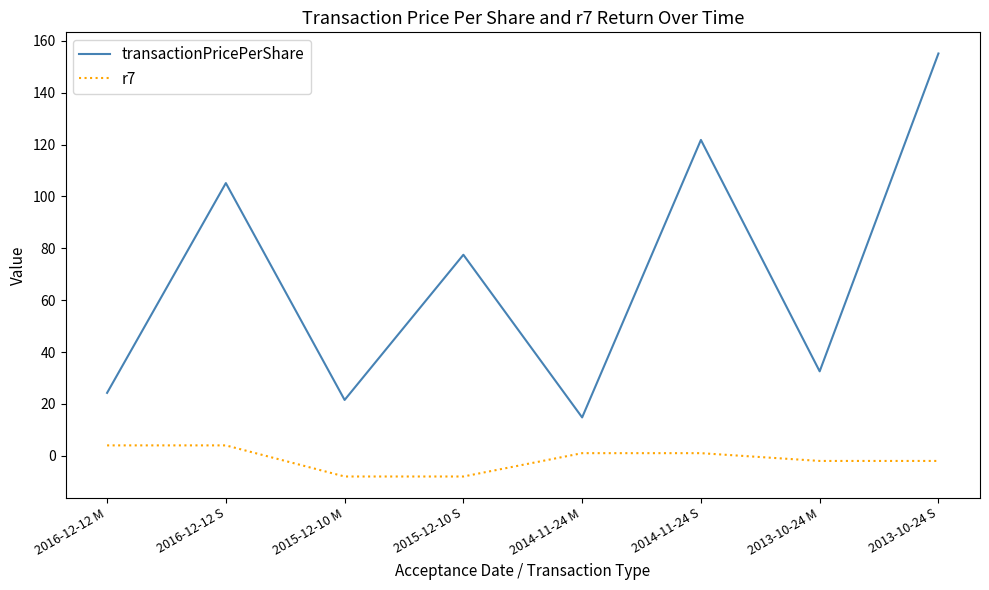

Which series has the largest total across all categories?

transactionPricePerShare